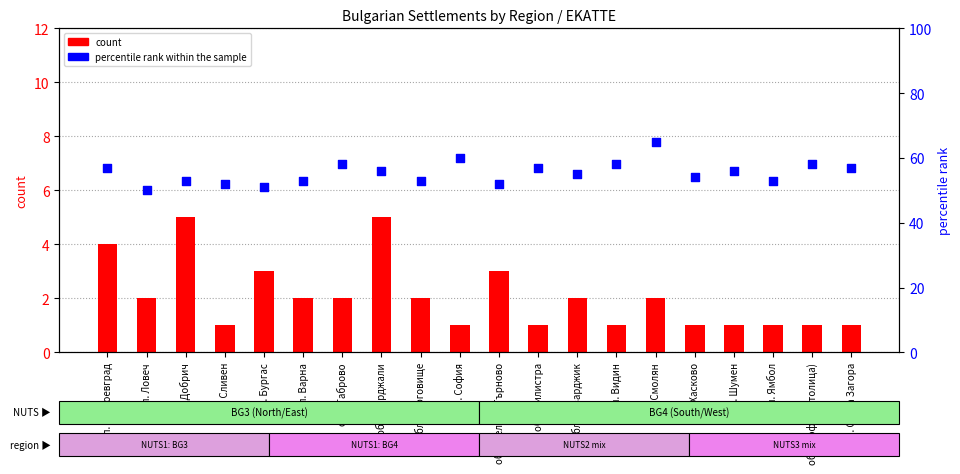

Which series has the widest spread of Y values?

percentile rank within the sample